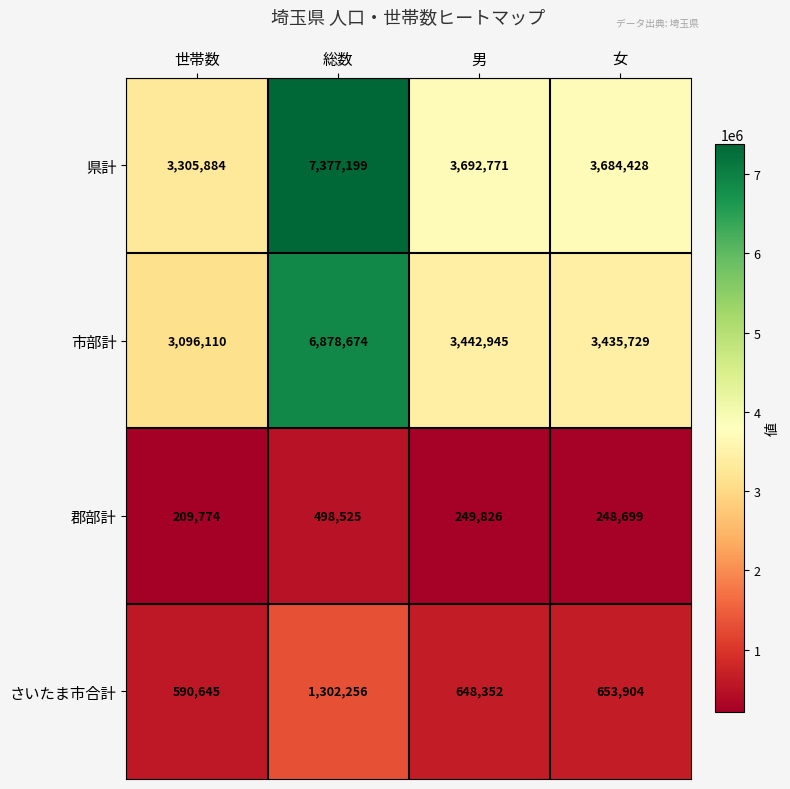

True or false: 県計 has a value of 3692771 at 男.

True